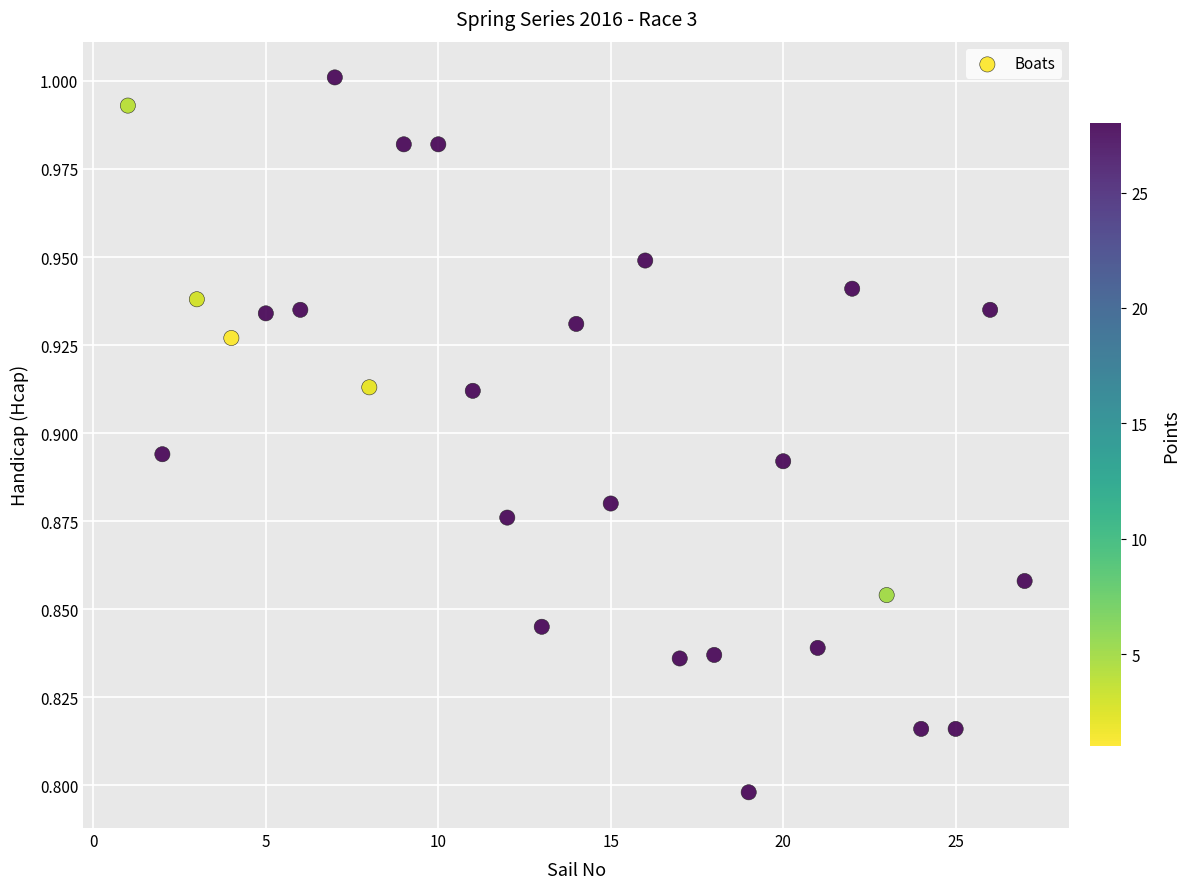

What is the range of X values (max minus min)?

26.0